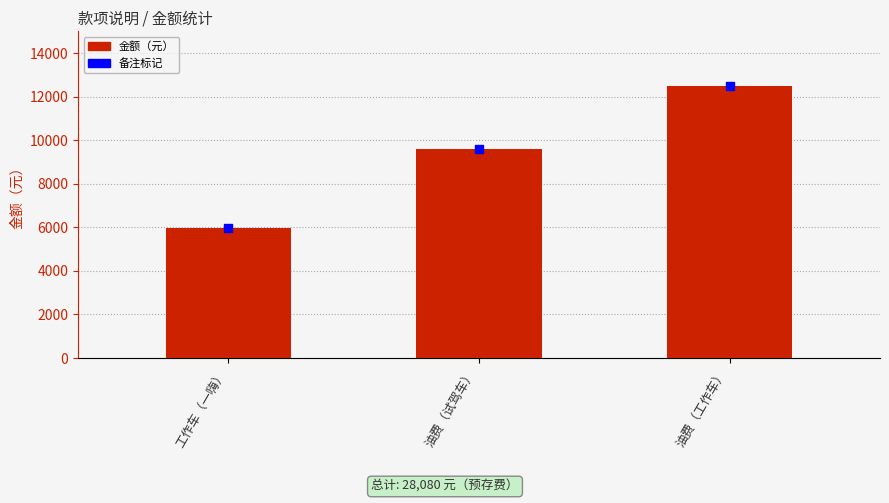

What is the ratio of the value at 油费（试驾车） to the value at 工作车（一嗨）?

1.6